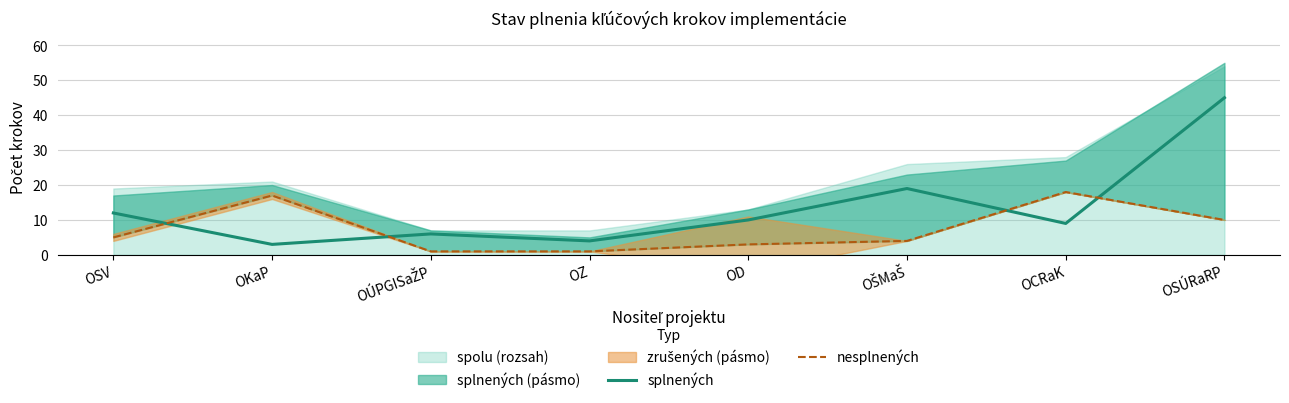

At which label is nesplnených closest to 9?

OSÚRaRP